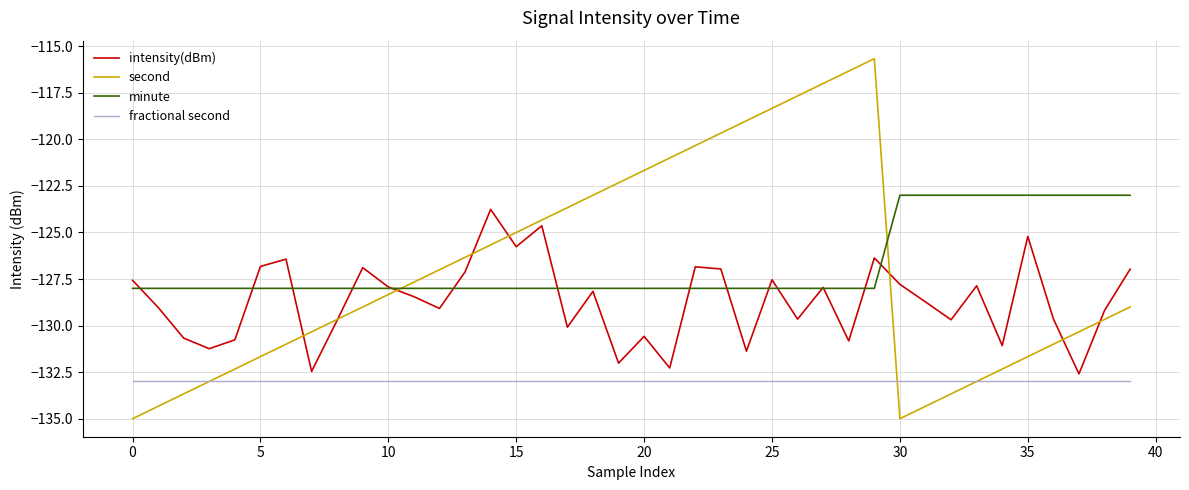

Does the chart display data point markers on the line(s)?

No